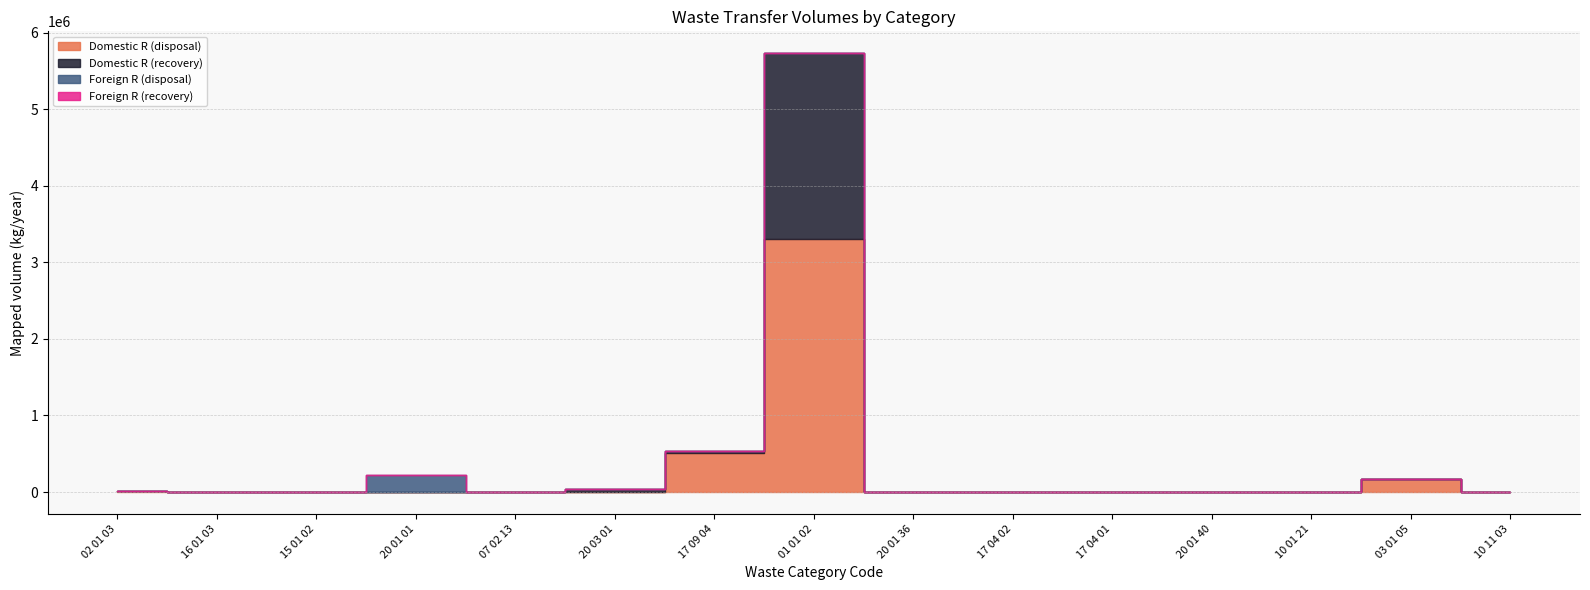

What position from the right is 17 04 02?

6